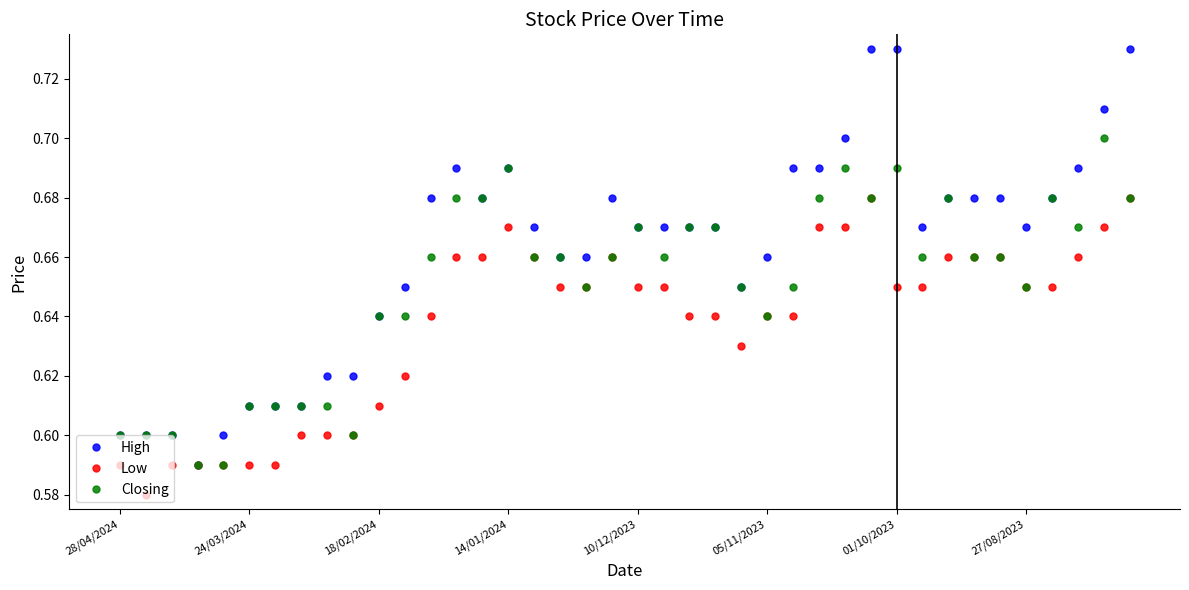

List the series in order of their peak value, highest first.

High, Closing, Low